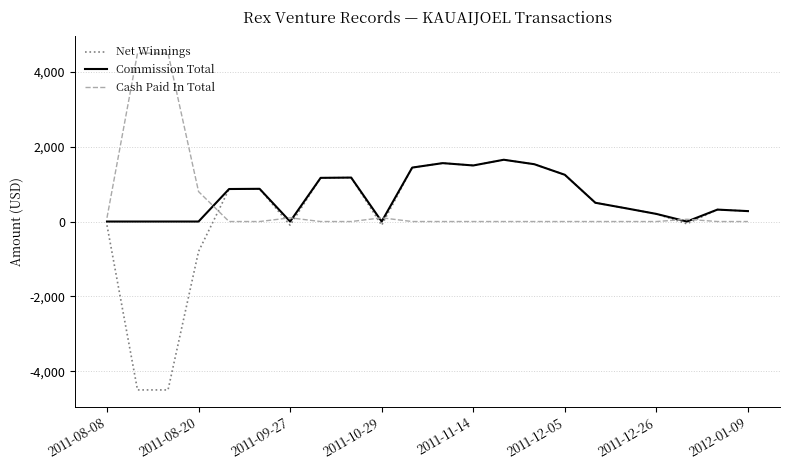

After their last crossing, which series has the higher values: Commission Total or Cash Paid In Total?

Commission Total